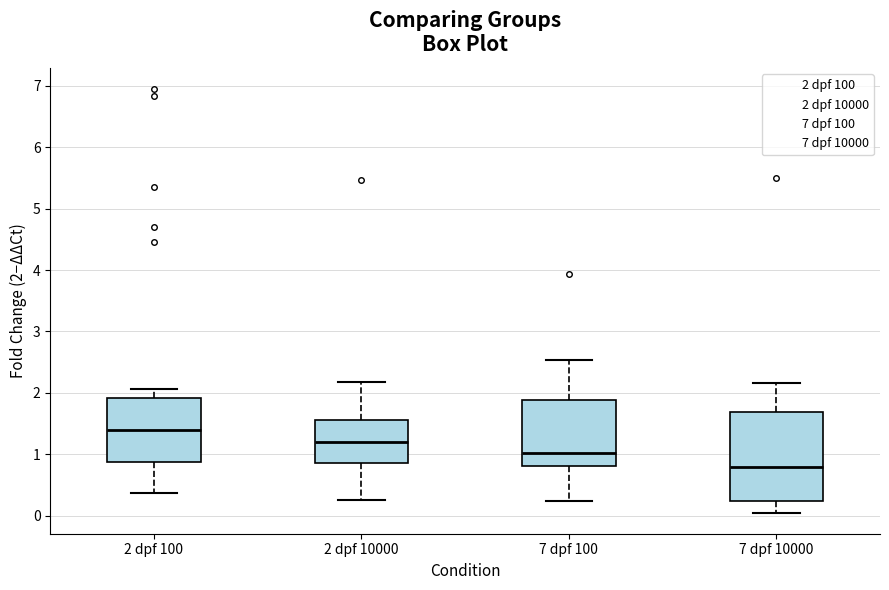

Reading left to right, read every box against the y-axis: the position of its median line, the range the box covers, and the ends of its whiskers. The values are not printed on the chart, so give them approximately, as read against the axis.

2 dpf 100: median 1.4, box 0.9 to 1.9, whiskers 0.4 to 2.1
2 dpf 10000: median 1.2, box 0.9 to 1.6, whiskers 0.3 to 2.2
7 dpf 100: median 1.0, box 0.8 to 1.9, whiskers 0.2 to 2.5
7 dpf 10000: median 0.8, box 0.2 to 1.7, whiskers 0.1 to 2.2